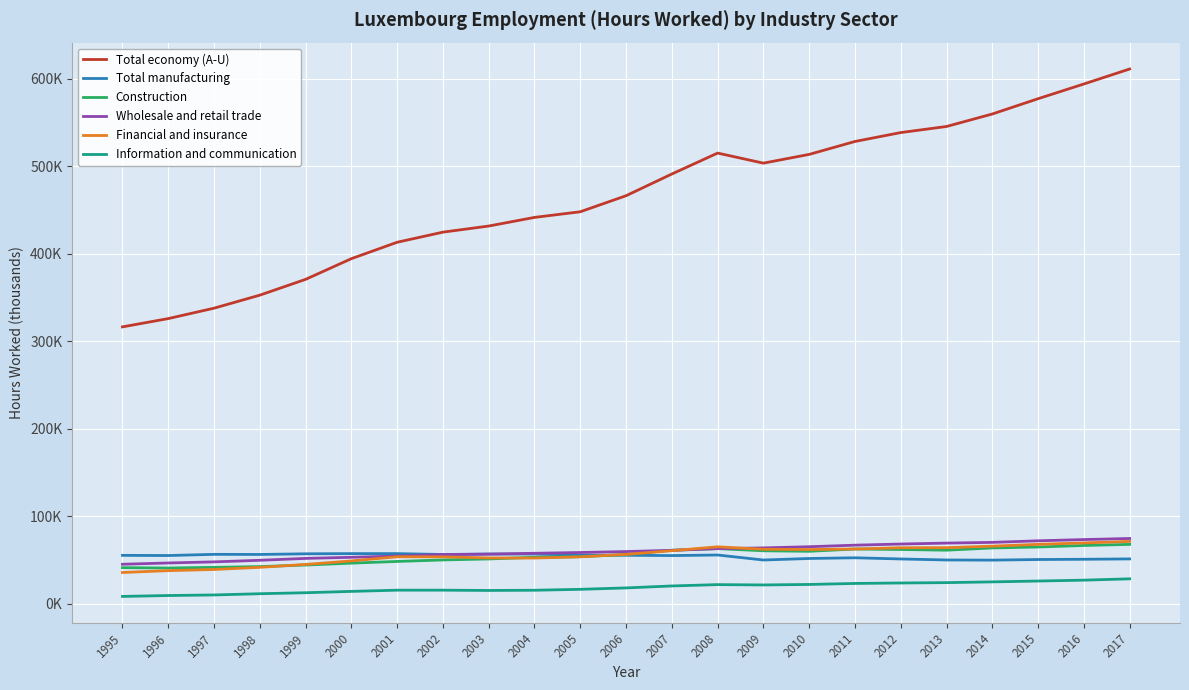

What is the value of the Total manufacturing point at the 10th from the left?

56812